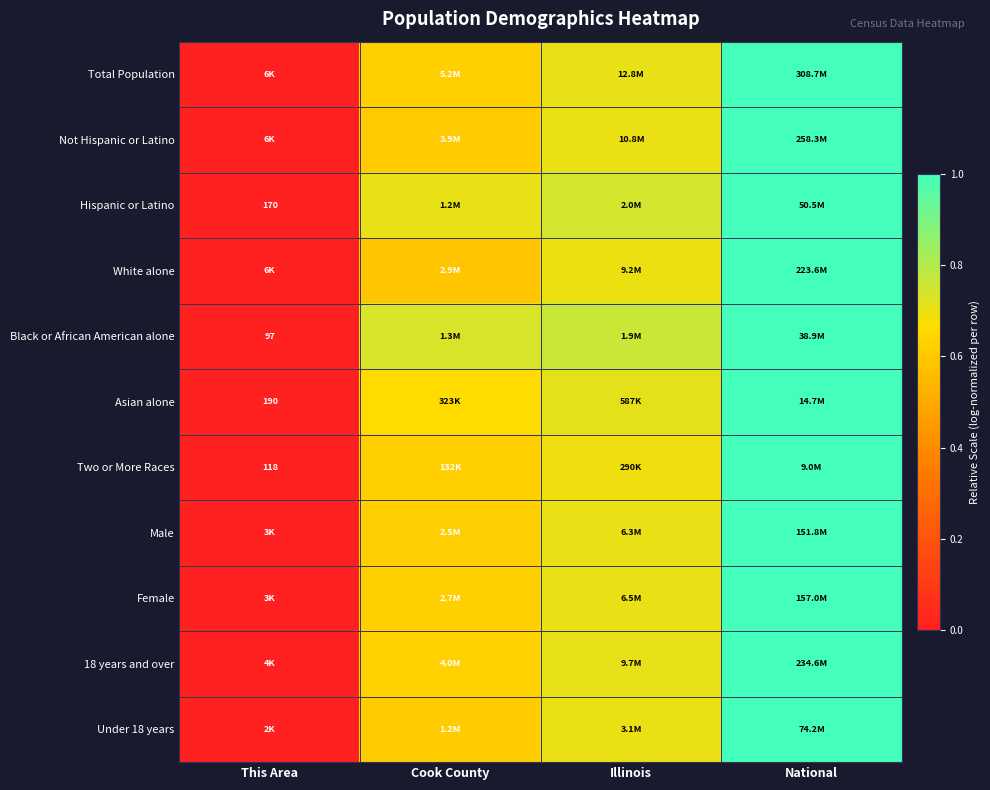

Between Cook County and This Area, which is larger?

Cook County